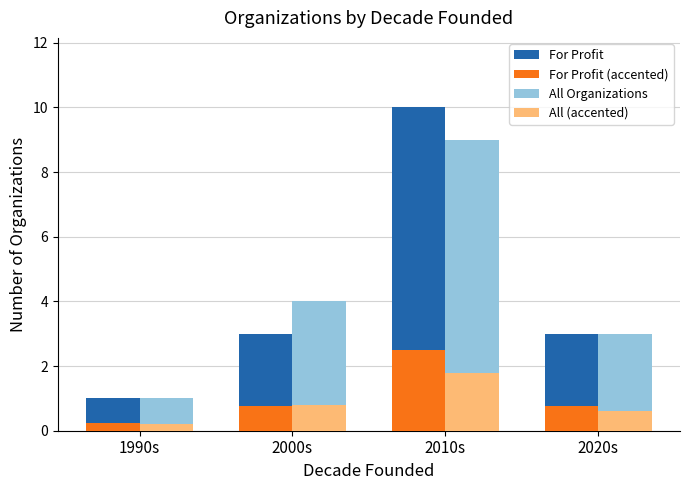

What is the greatest value displayed?

10.0